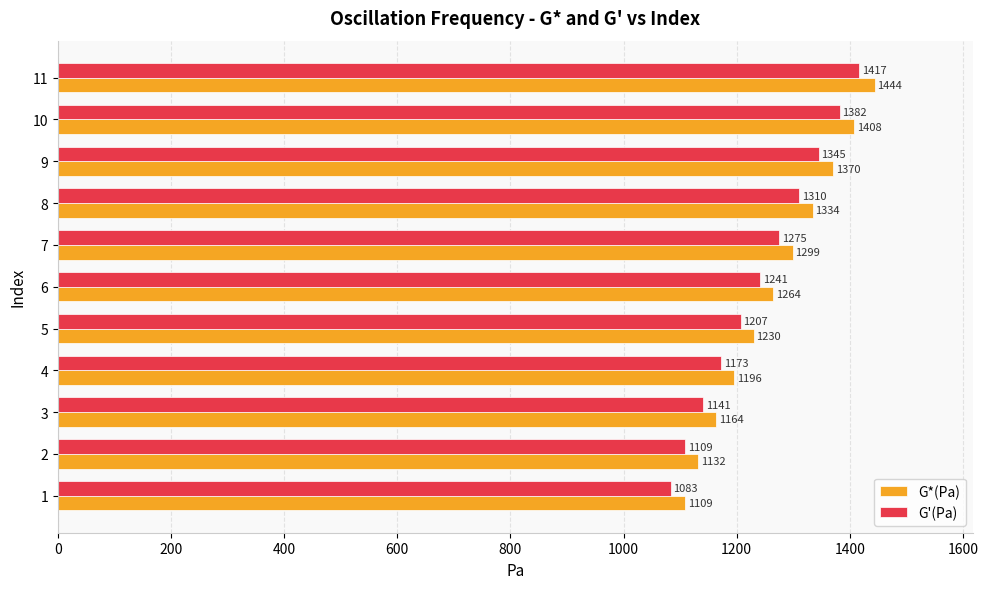

At which category is the sum across all series the highest?

11